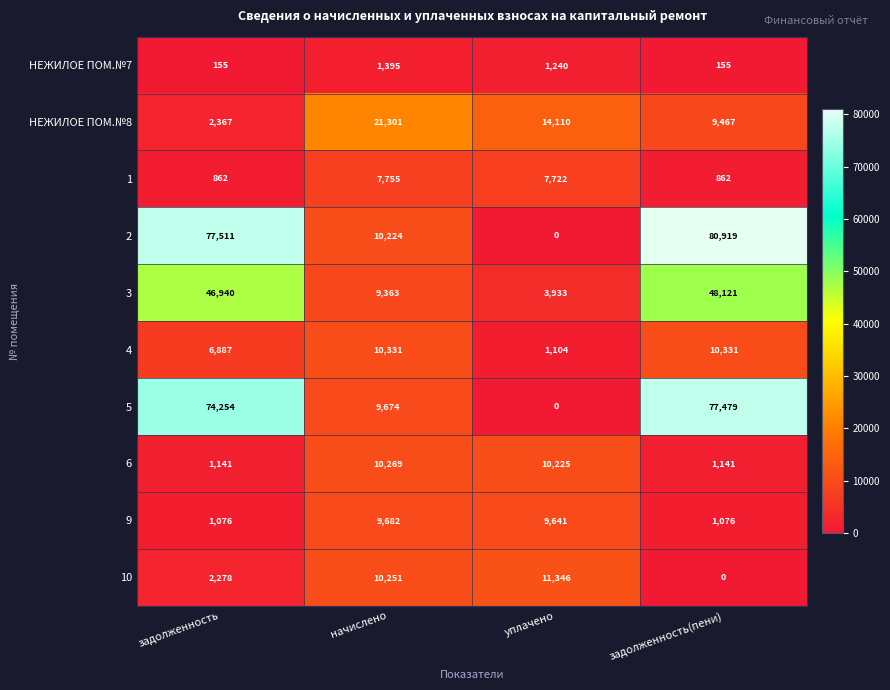

At which category is the sum across all series the highest?

задолженность(пени)